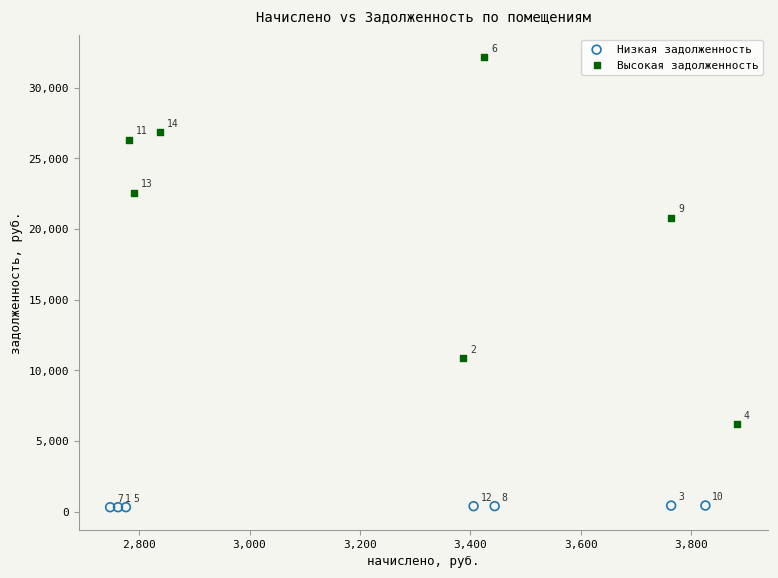

Which series has the widest spread of Y values?

Высокая задолженность